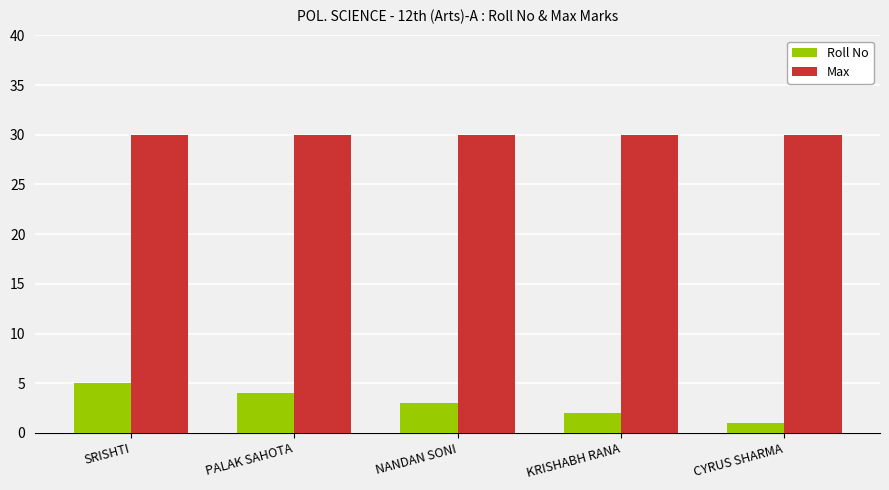

Which series has the largest total across all categories?

Max